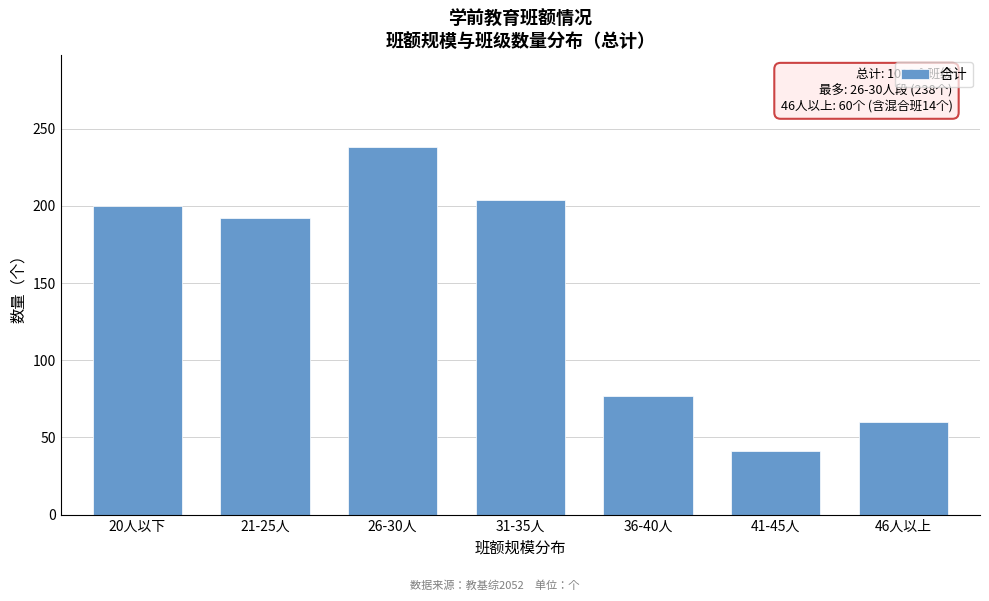

Reading right to left, list all the values displayed in this chart.

46人以上=60	41-45人=41	36-40人=77	31-35人=204	26-30人=238	21-25人=192	20人以下=200